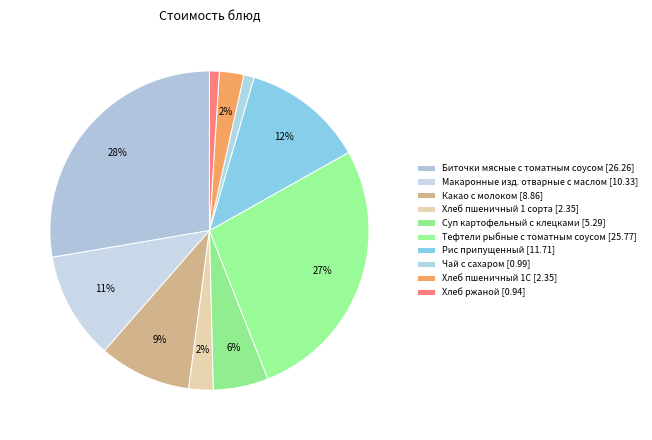

What is the largest slice in the pie chart?

Биточки мясные с томатным соусом